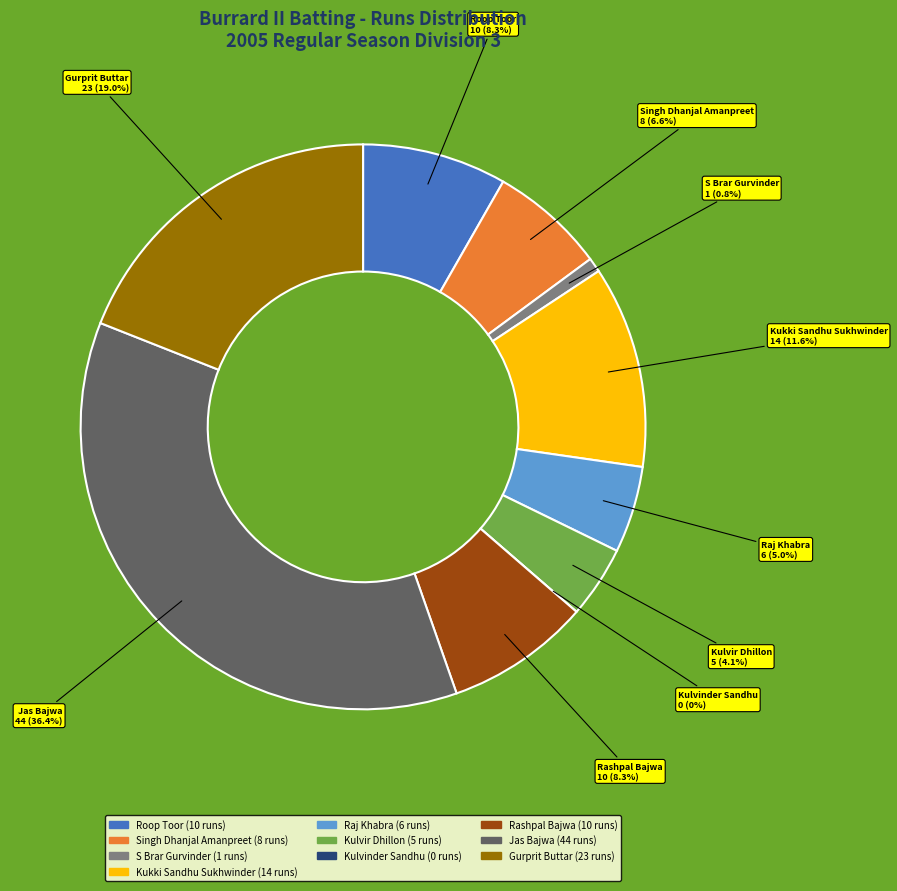

Rank the categories by value from lowest to highest.

Kulvinder Sandhu, S Brar Gurvinder, Kulvir Dhillon, Raj Khabra, Singh Dhanjal Amanpreet, Roop Toor, Rashpal Bajwa, Kukki Sandhu Sukhwinder, Gurprit Buttar, Jas Bajwa